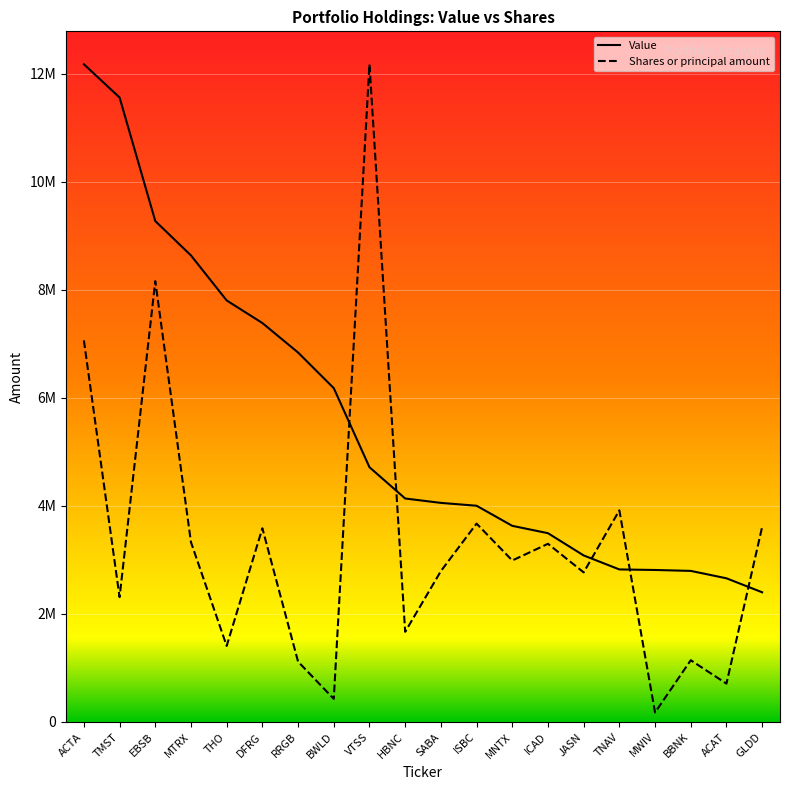

Reading left to right, what are all the values shown in this chart?

Value: 12176000.0	11560000.0	9273000.0	8636000.0	7803000.0	7385000.0	6839000.0	6180000.0	4716000.0	4137000.0	4056000.0	4003000.0	3631000.0	3495000.0	3083000.0	2824000.0	2814000.0	2797000.0	2660000.0	2401000.0
Shares or principal amount: 7063959.0	2311028.2	8161178.1	3327809.9	1408178.4	3586268.9	1117200.6	427790.9	12176000.0	1668802.8	2792852.9	3672617.0	2989796.6	3298395.3	2769256.1	3917730.2	176255.8	1143436.9	710041.8	3611547.9